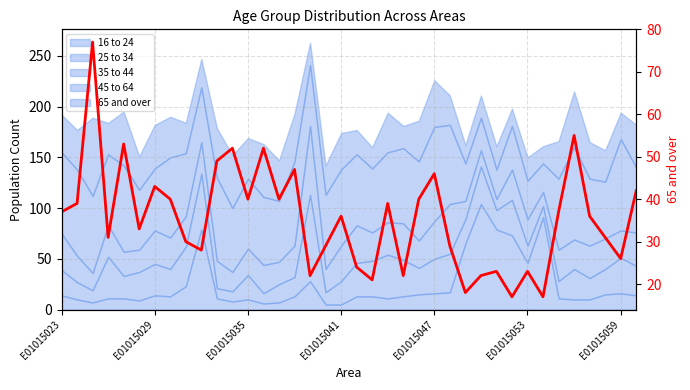

Reading right to left, list all the values displayed in this chart.

42	26	31	36	55	37	17	23	17	23	22	18	29	46	40	22	39	21	24	36	29	22	47	40	52	40	52	49	28	30	40	43	33	53	31	77	39	37